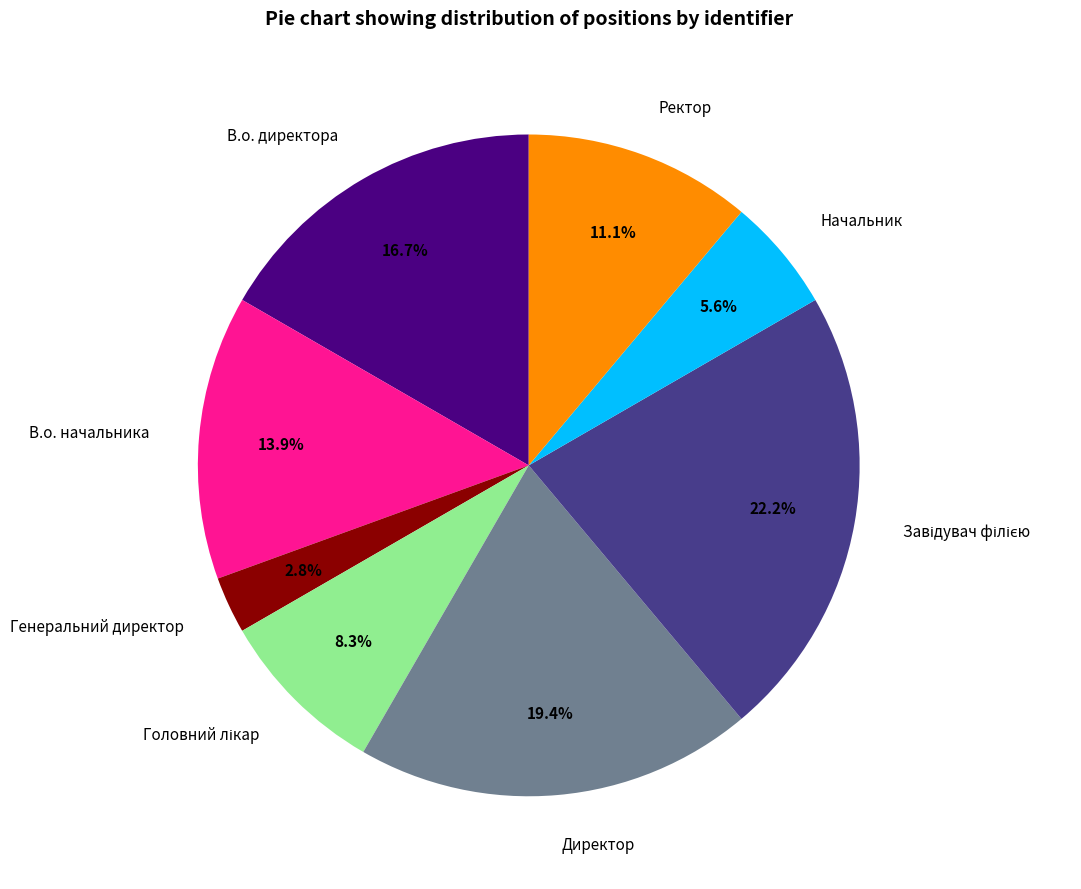

To the nearest percent, what portion does В.о. директора represent?

17%